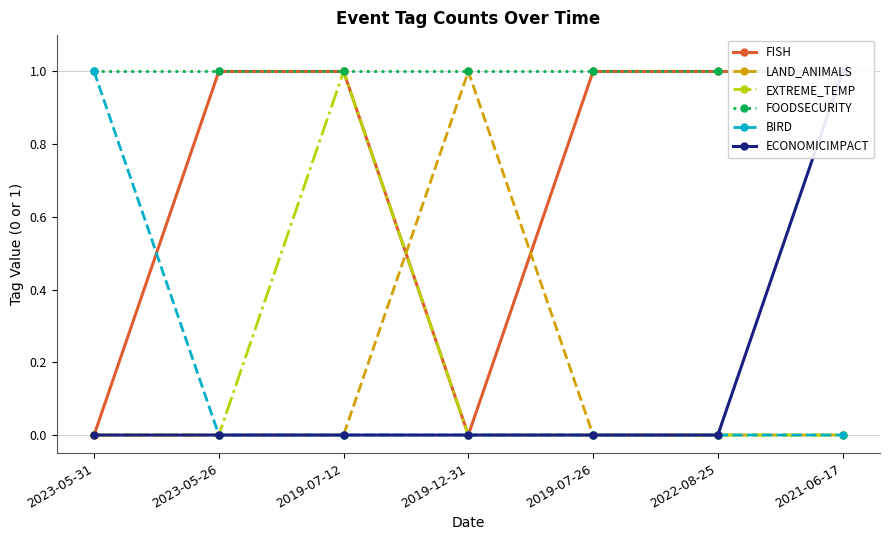

The value of EXTREME_TEMP at 2022-08-25 is 1. True or false?

False